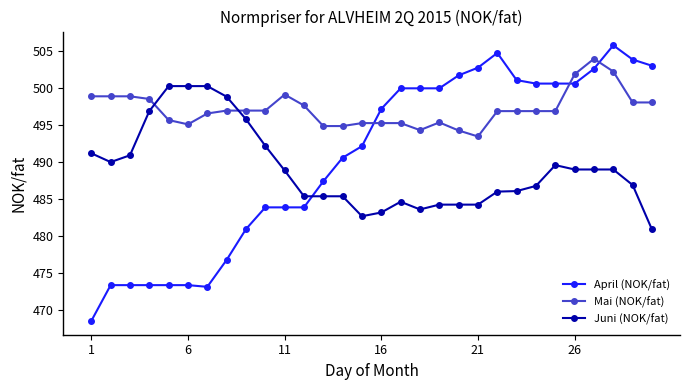

Which series has the widest spread of values?

April (NOK/fat)